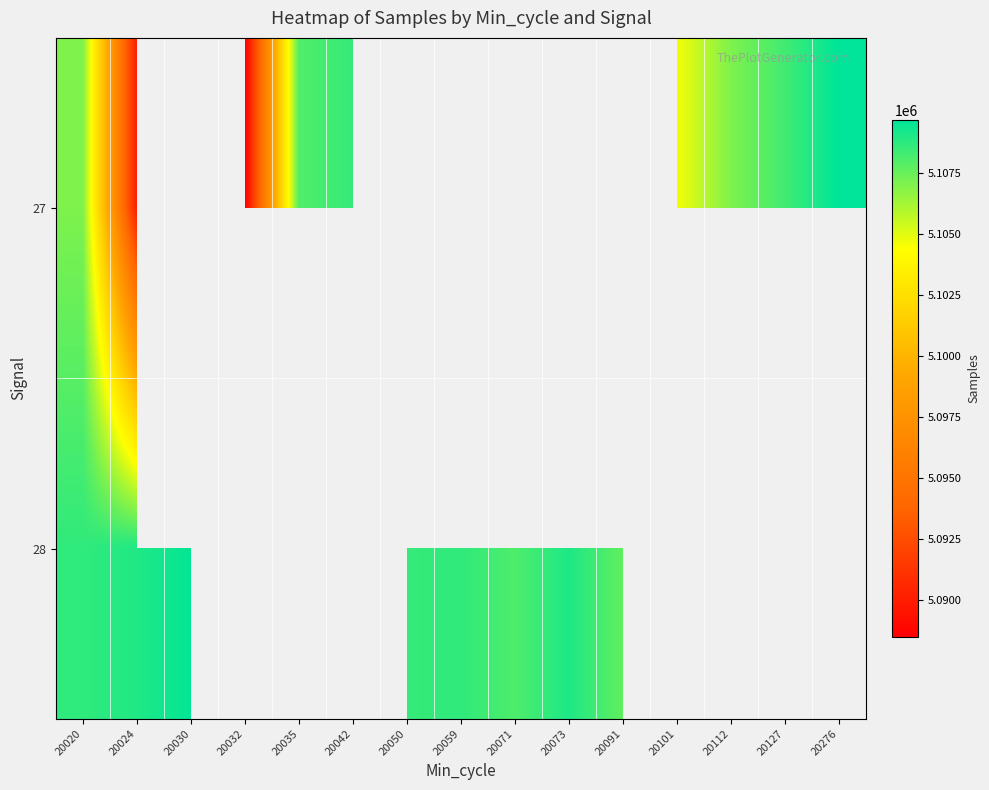

What is the greatest value displayed?

5109665.0